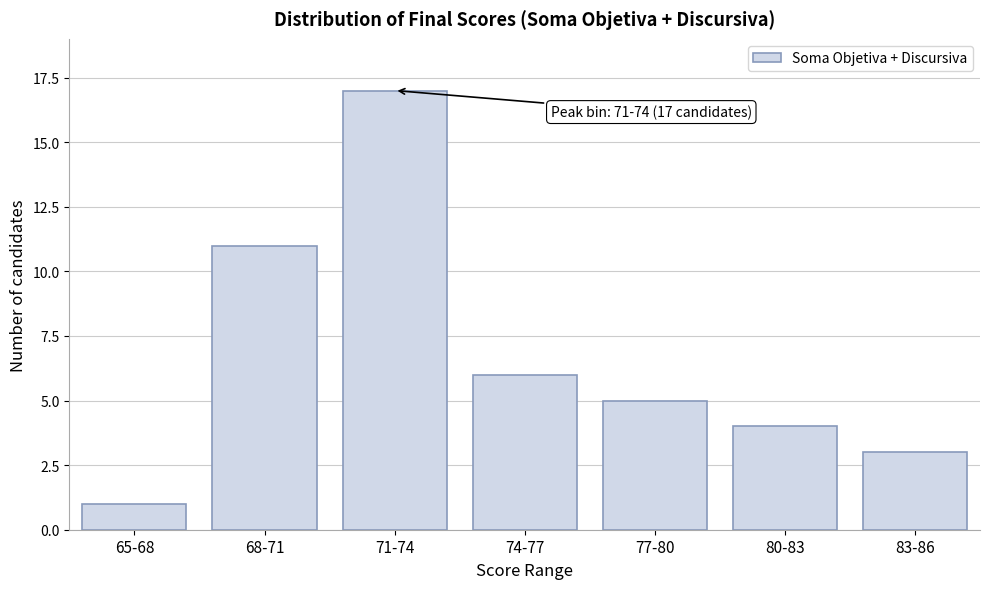

Reading left to right, list all the values displayed in this chart.

1	11	17	6	5	4	3